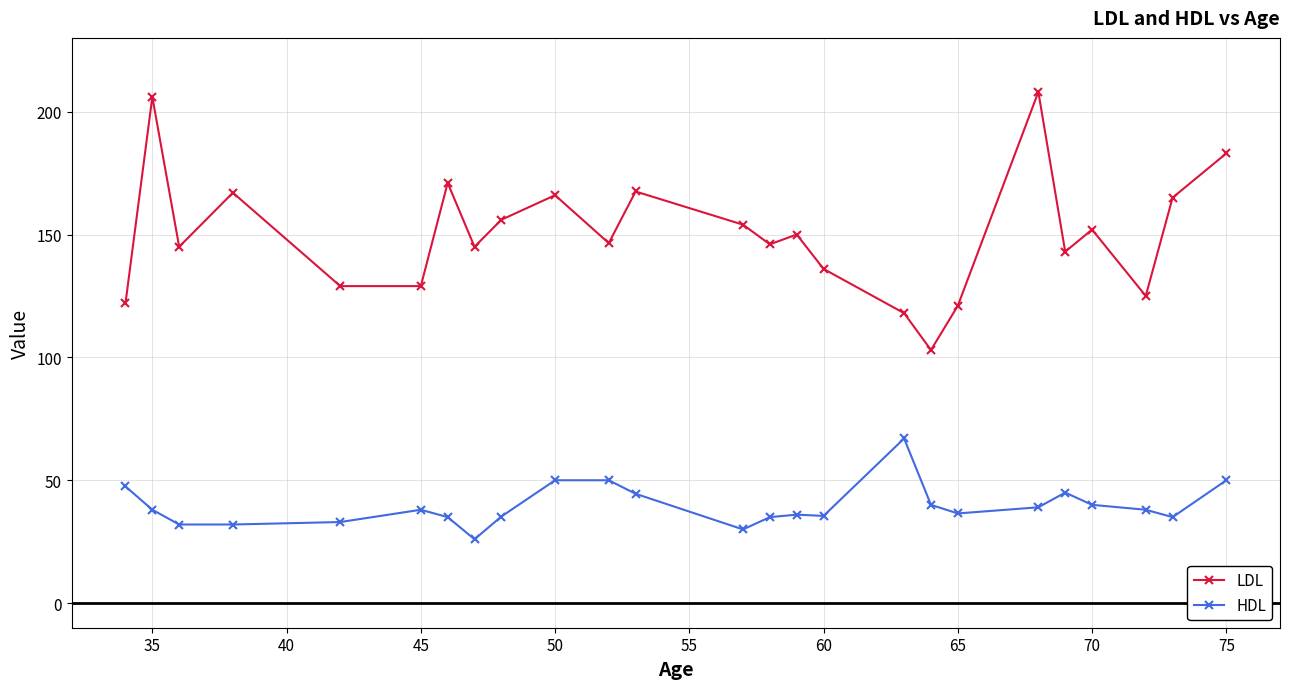

Rank the series by their average value, from highest to lowest.

LDL, HDL